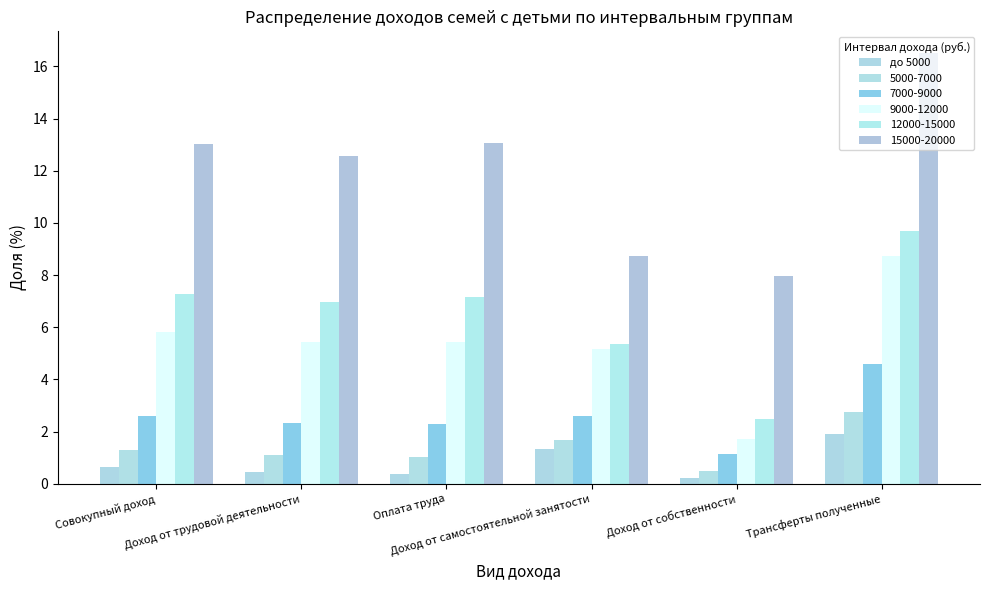

How many bars are there in total?

36